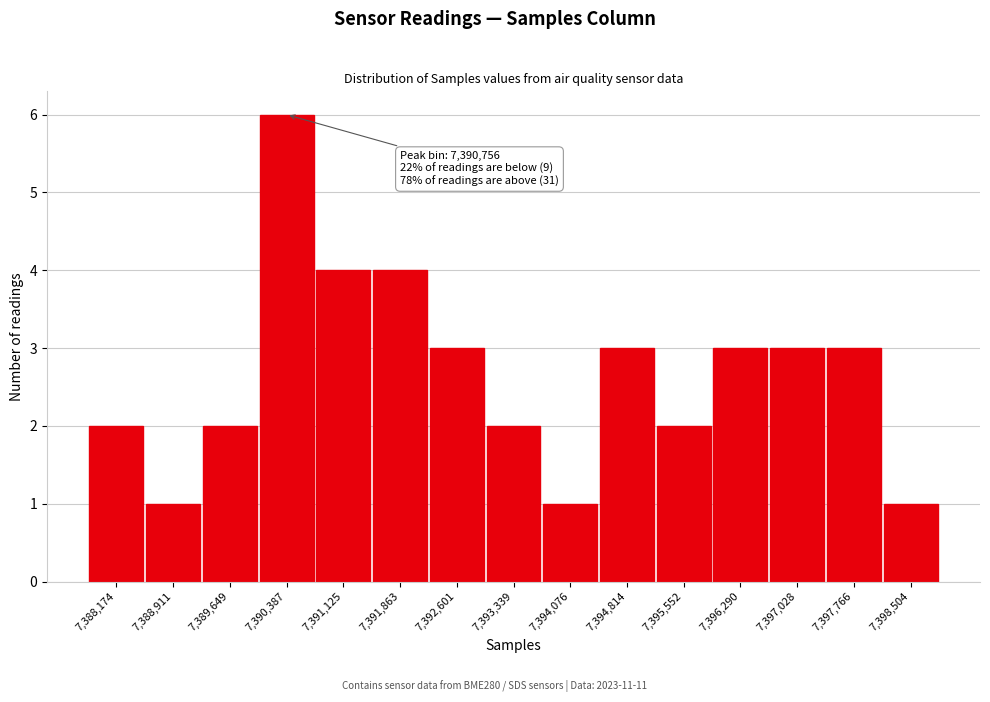

Reading right to left, list all the values displayed in this chart.

1	3	3	3	2	3	1	2	3	4	4	6	2	1	2